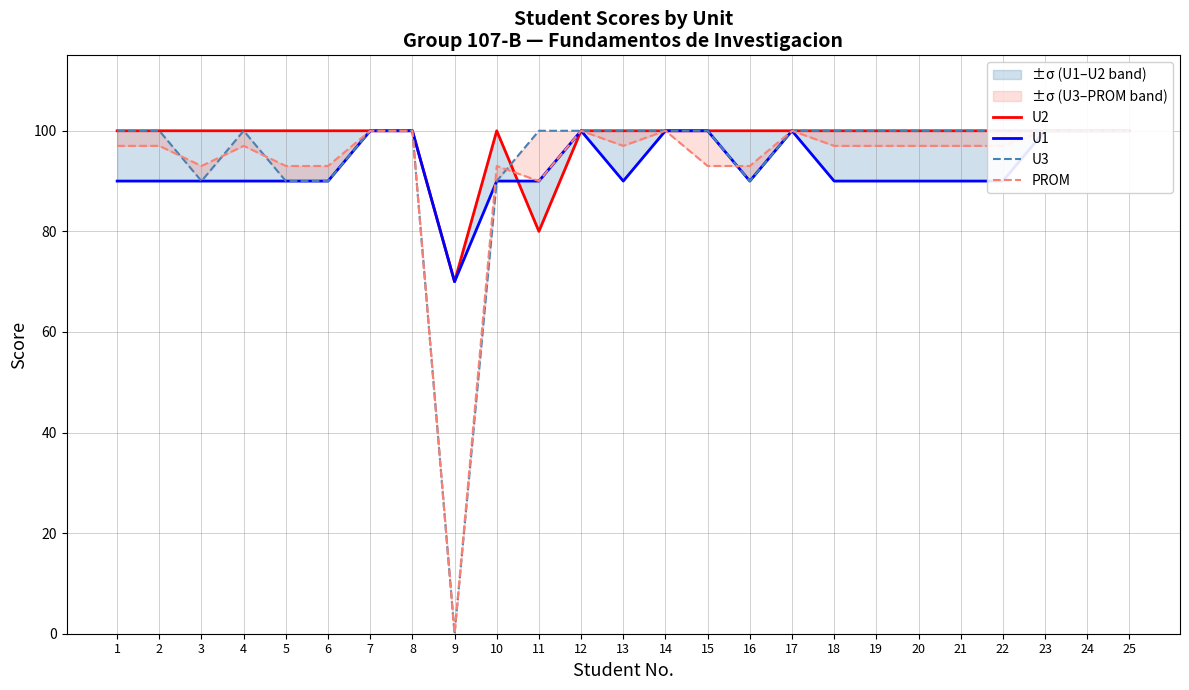

Is it true that U1 equals 90 at 5?

True